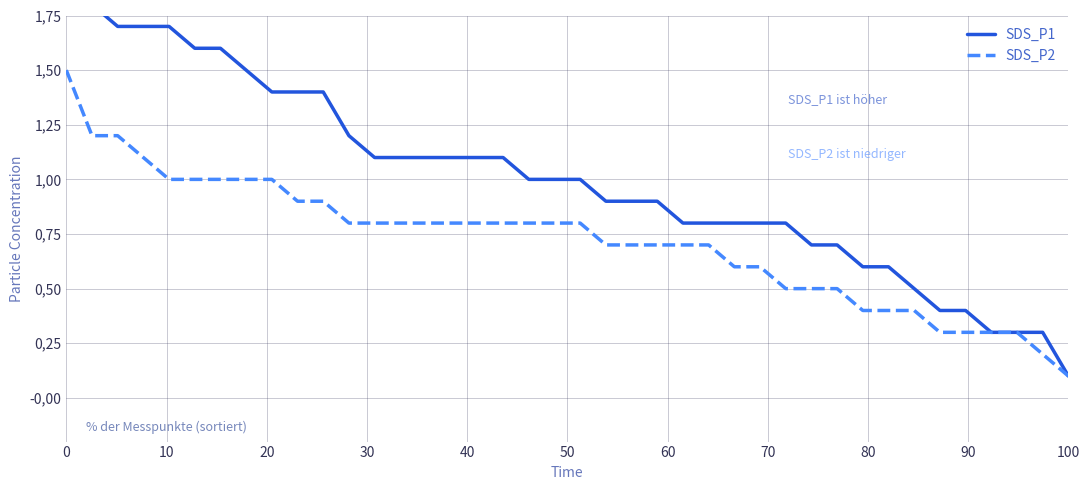

Is the value of SDS_P2 at 36 greater than the value of SDS_P1 at 30?

No